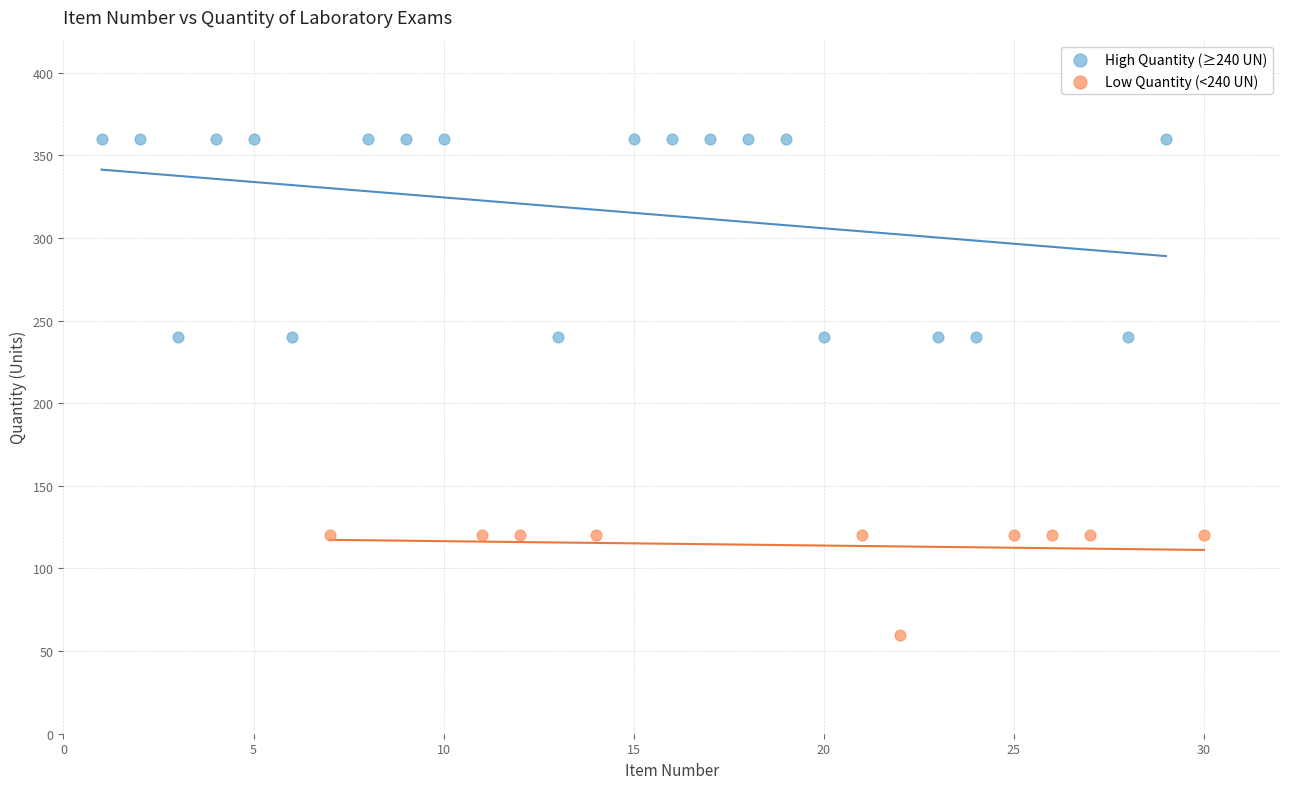

Which series reaches the maximum Y coordinate?

High Quantity (≥240 UN)